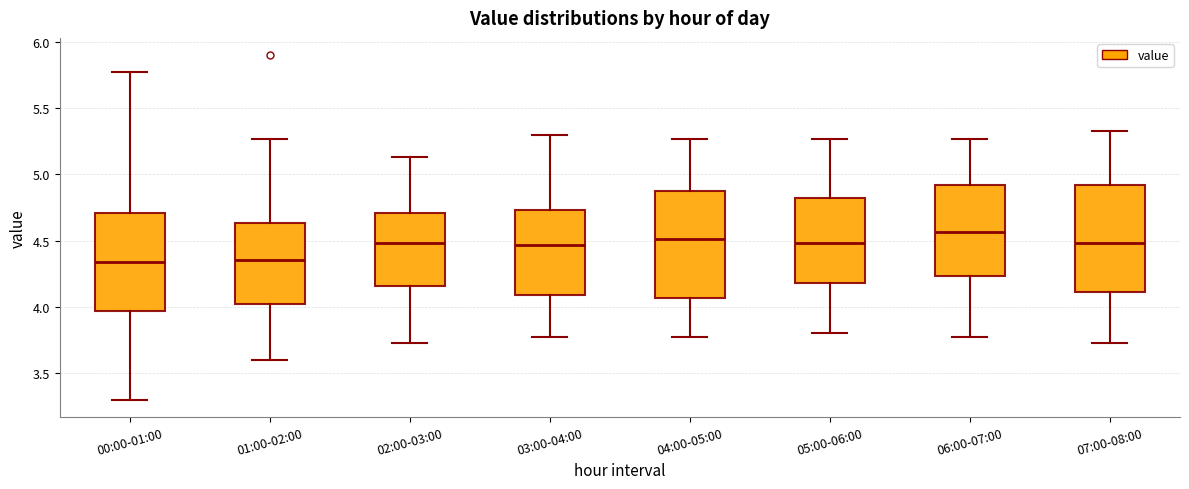

Where does the lower whisker of the box for 02:00-03:00 end on the y-axis? The values are not printed on the chart, so give them approximately, as read against the axis.

3.75